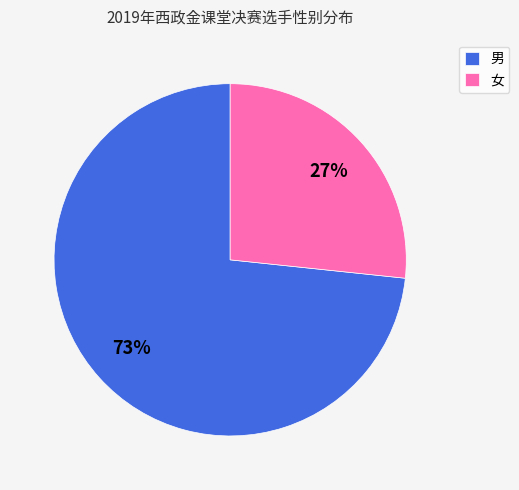

Is there any slice that represents more than half of the pie?

Yes